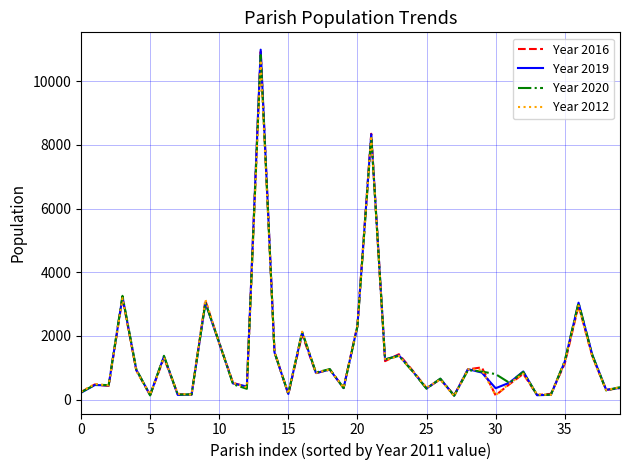

Which series has the widest spread of values?

Year 2019